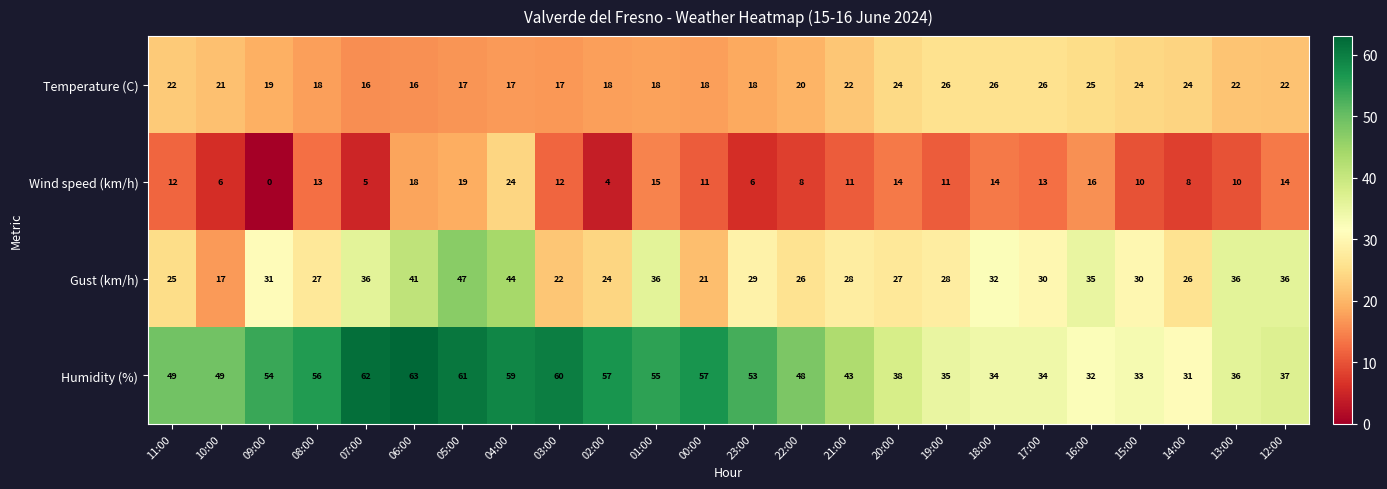

Rank the series by their maximum value, from highest to lowest.

Humidity (%), Gust (km/h), Temperature (C), Wind speed (km/h)